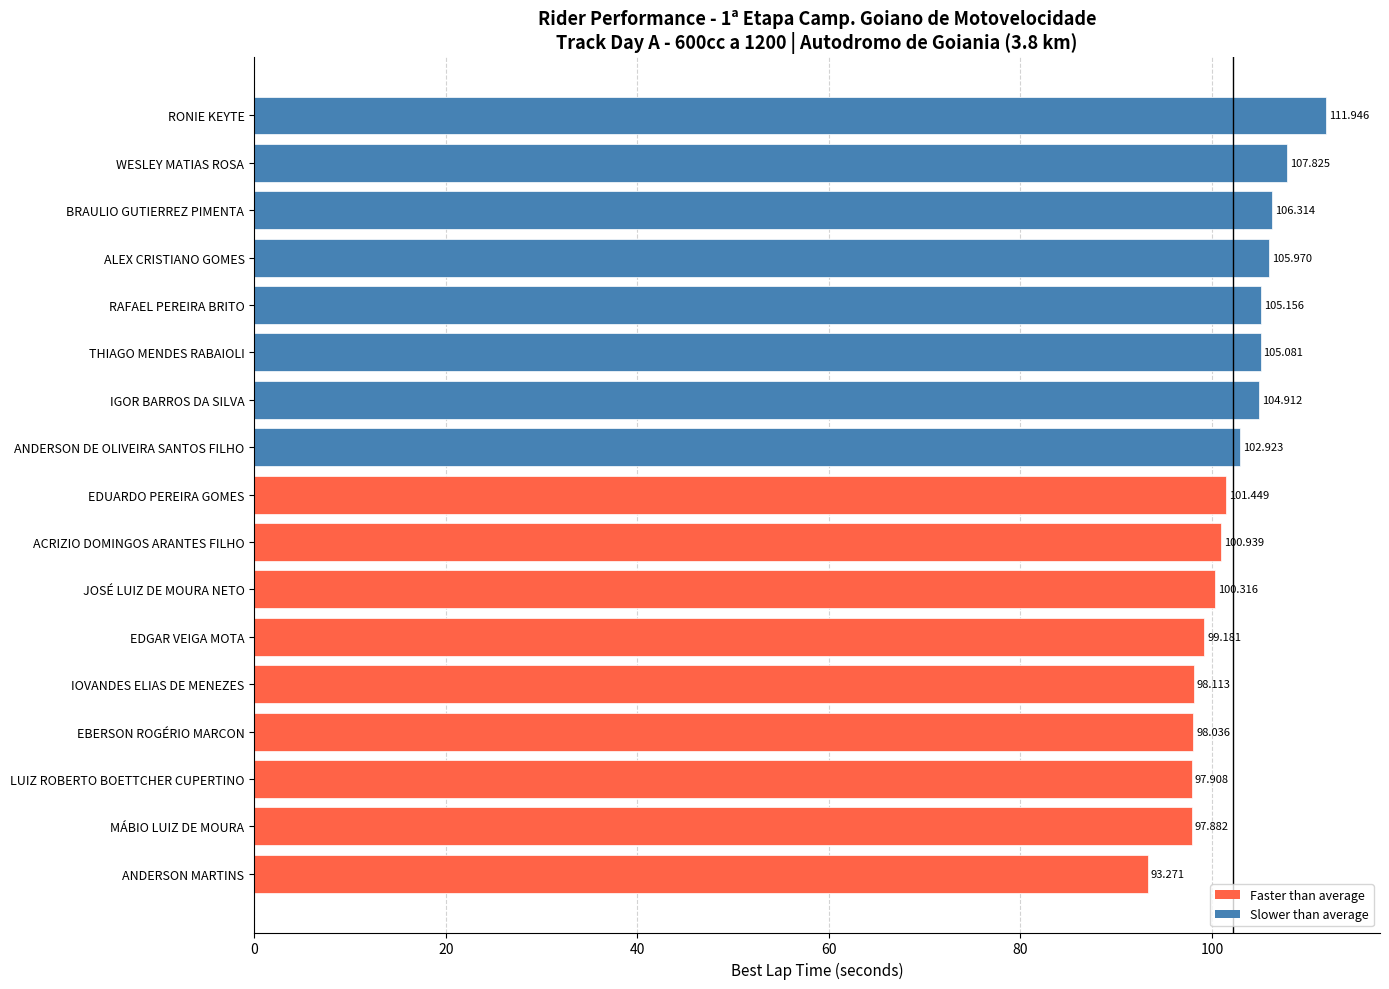

Which category has the highest value across all series?

RONIE KEYTE